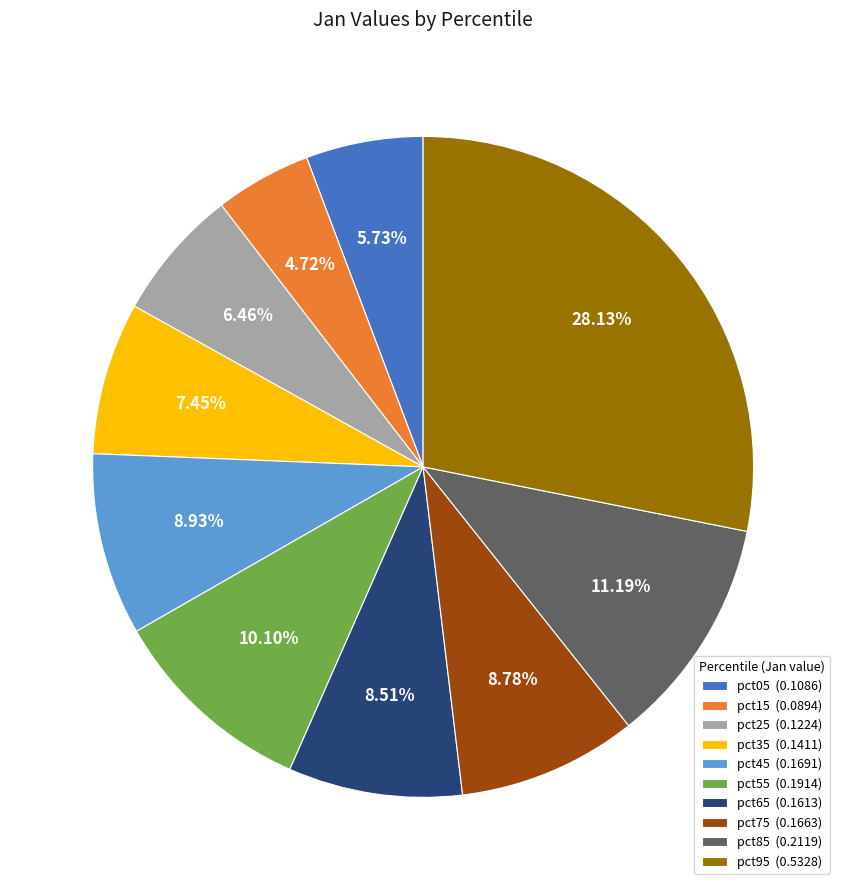

Count the number of slices in the pie.

10